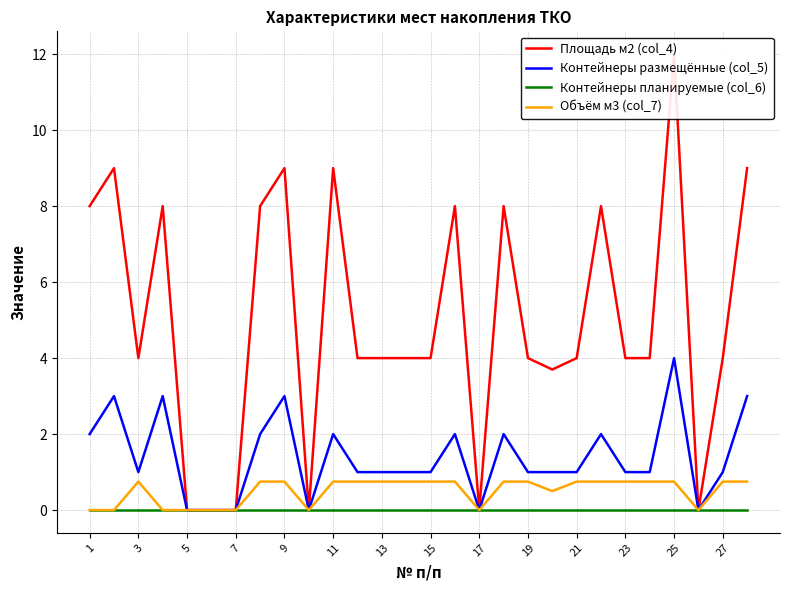

The Контейнеры размещённые (col_5) series shows 0.0 at 5. True or false?

True